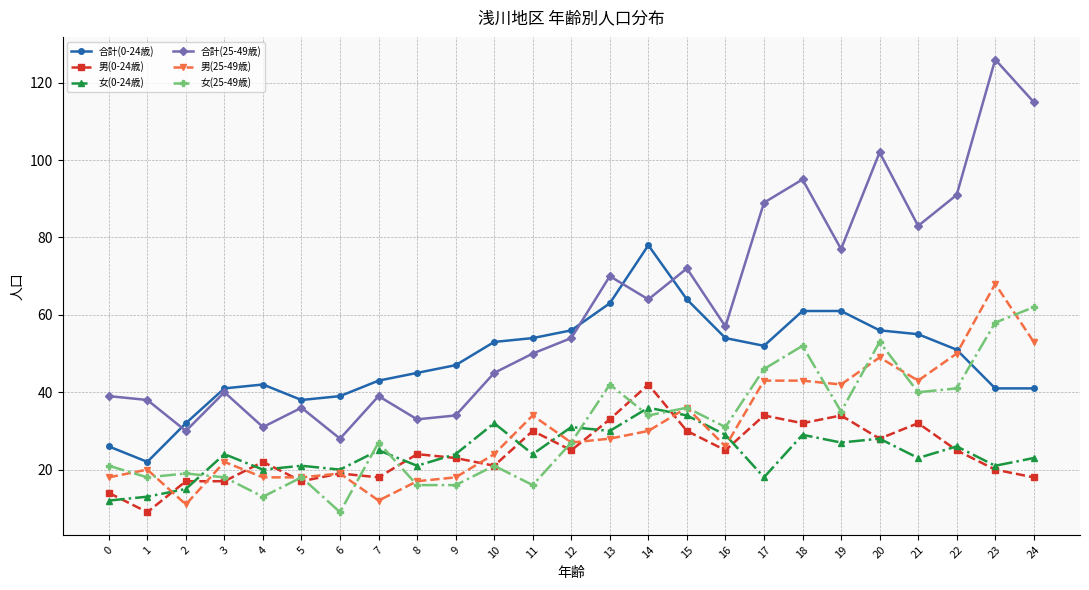

How many lines are shown in the chart?

6